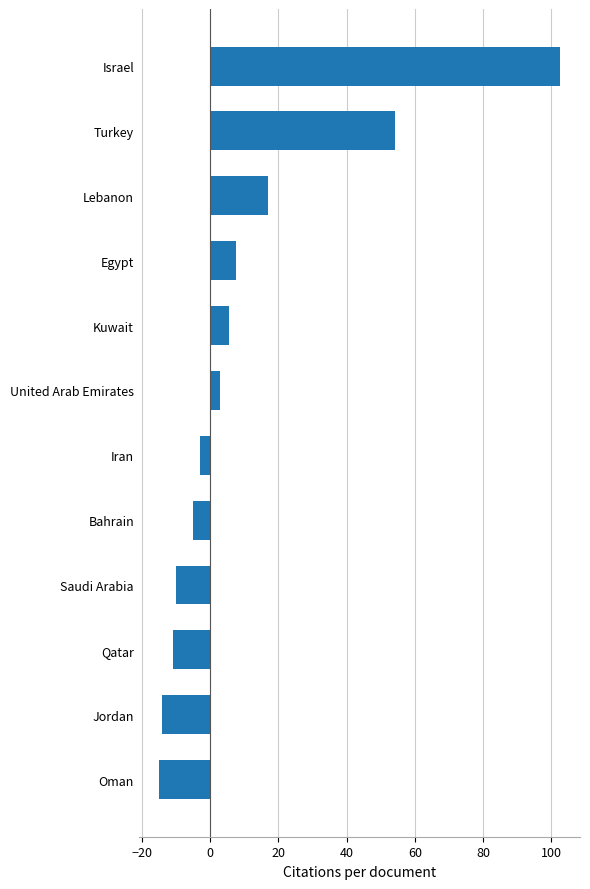

Read the value at Jordan.

-14.0